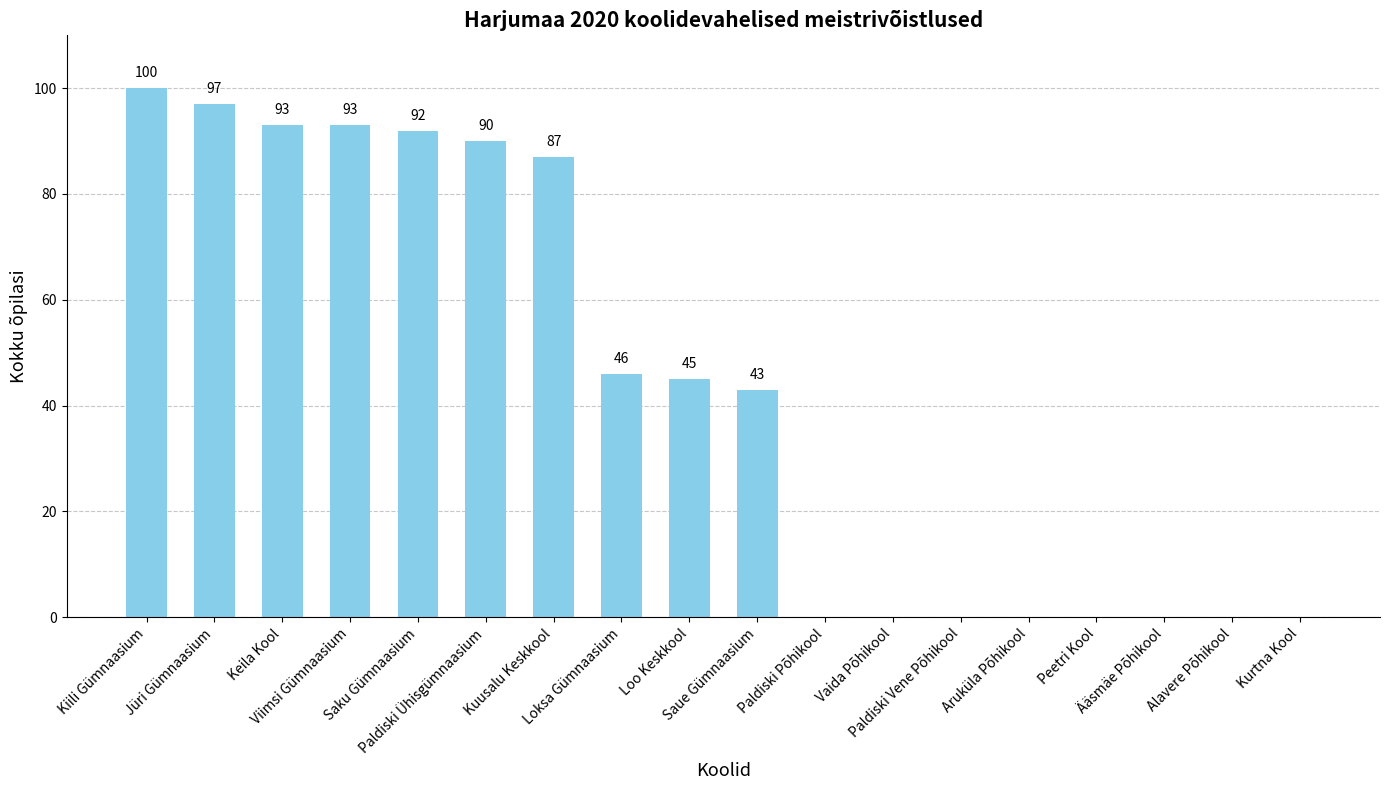

Between Saue Gümnaasium and Loo Keskkool, which is larger?

Loo Keskkool